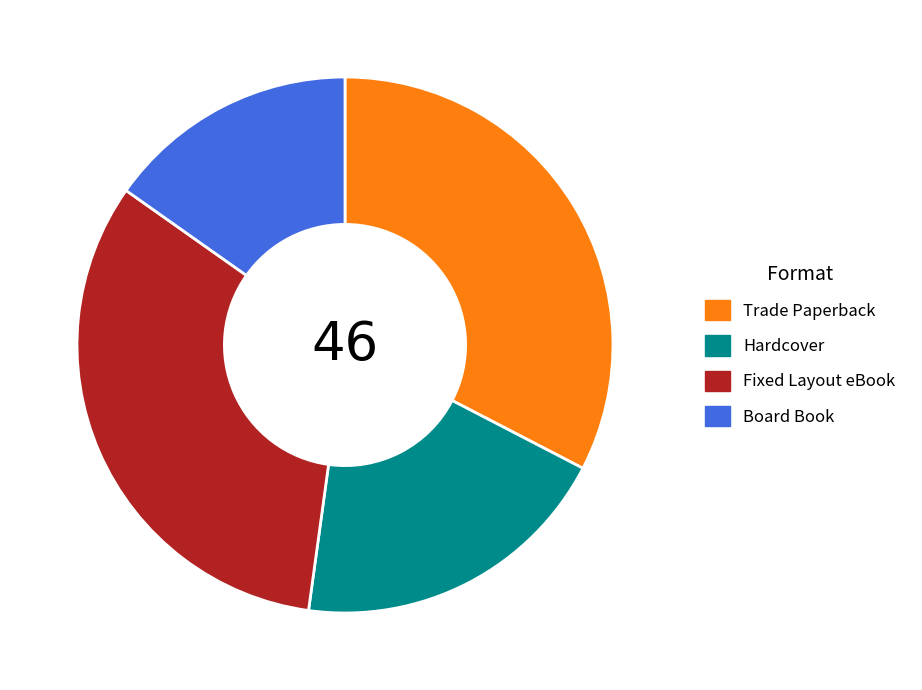

Does Trade Paperback account for over 50% of the chart?

No